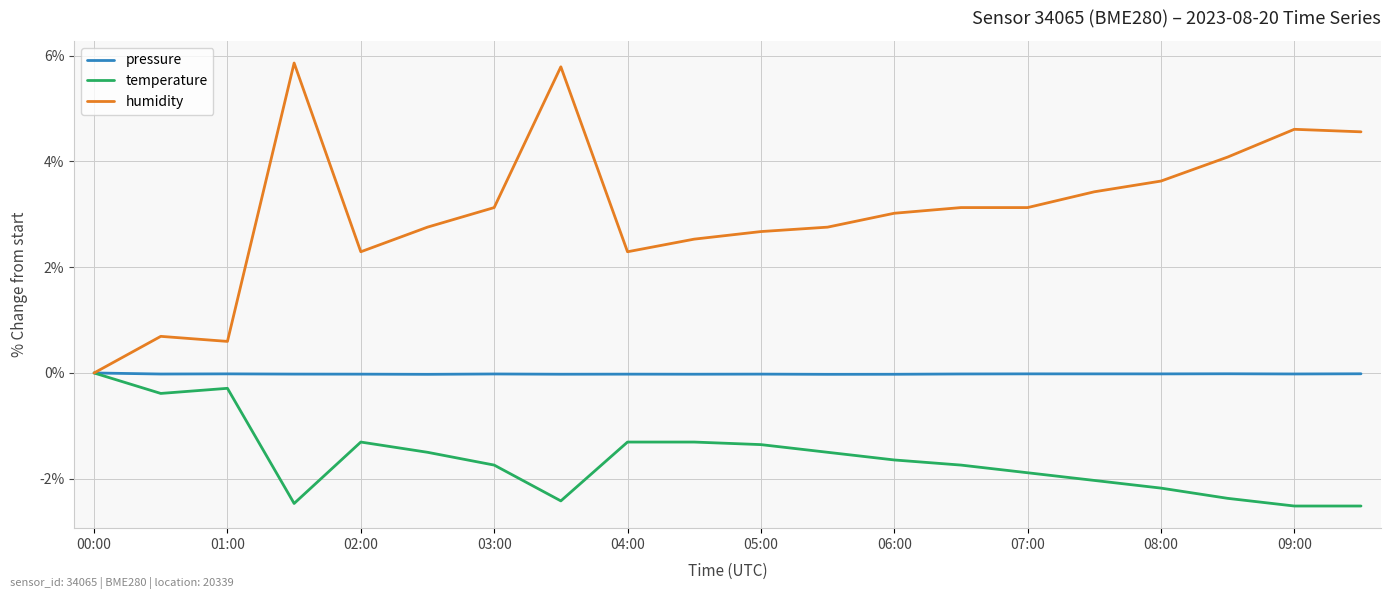

What is the smallest value displayed?

-2.5